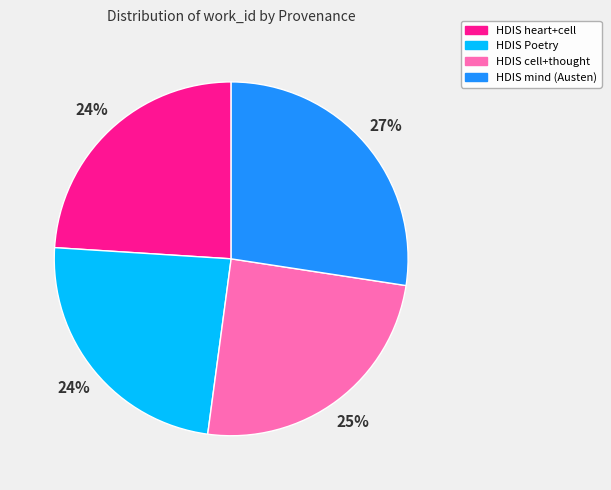

How many slices are in this pie chart?

4